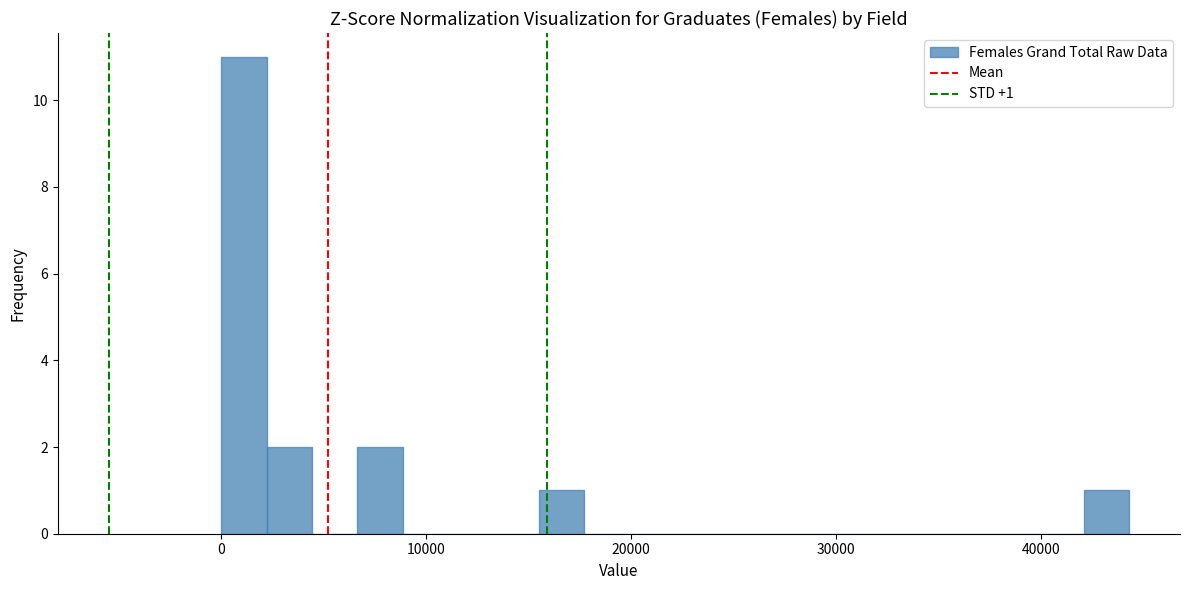

Around what value on the x-axis is the tallest bar? Give the approximate position of its centre, as read against the axis.

1000